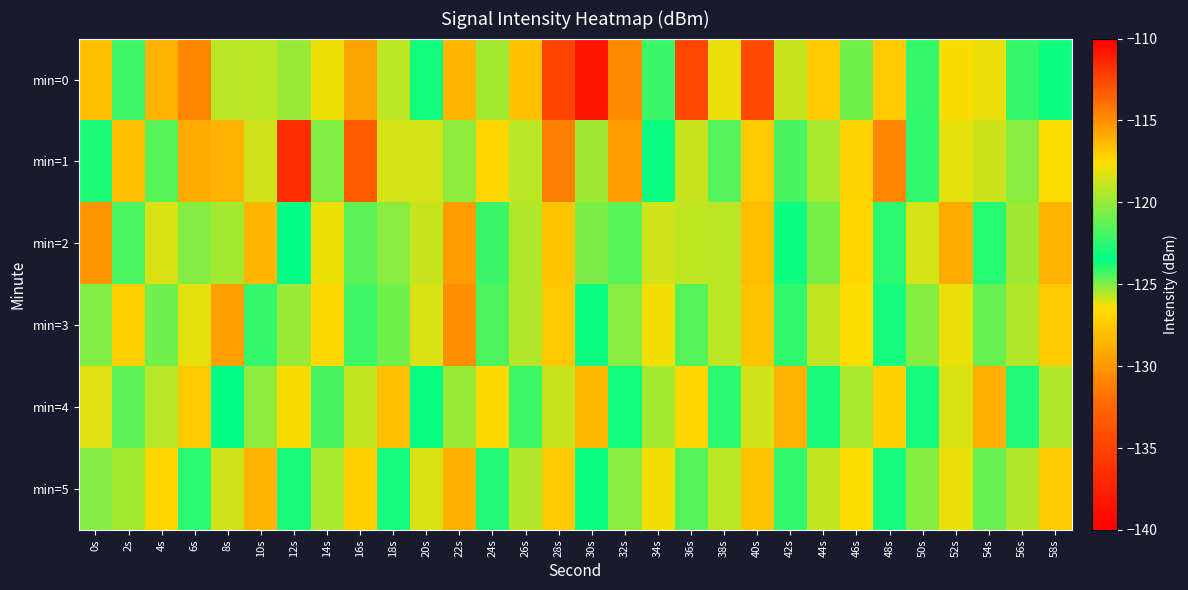

At which category is the sum across all series the highest?

22s